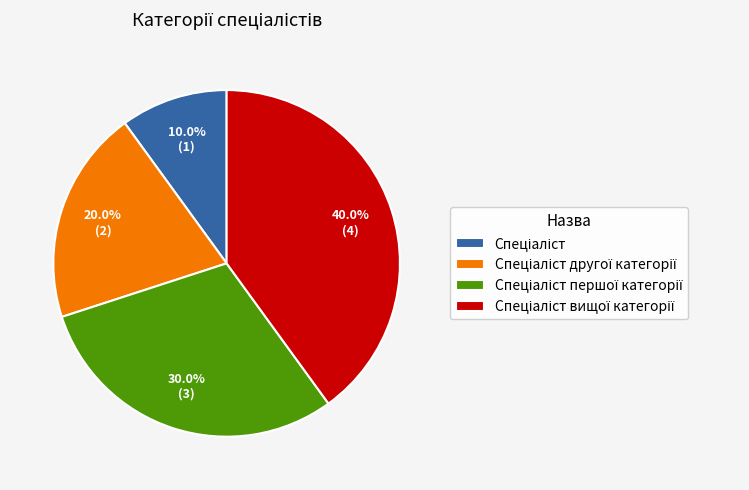

Does any single category account for the majority?

No